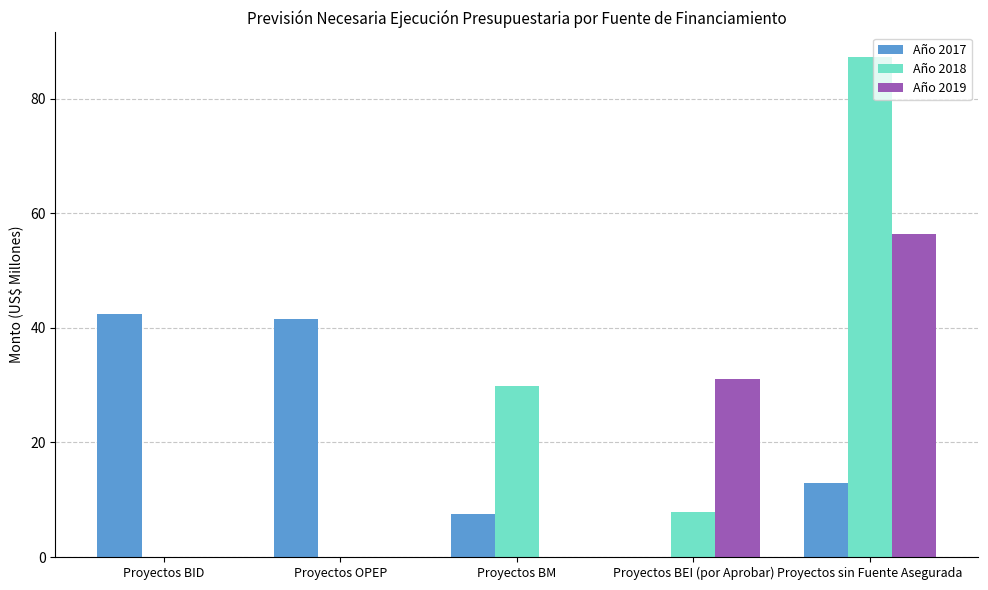

Is it true that Año 2019 equals -23.9 at Proyectos BM?

False